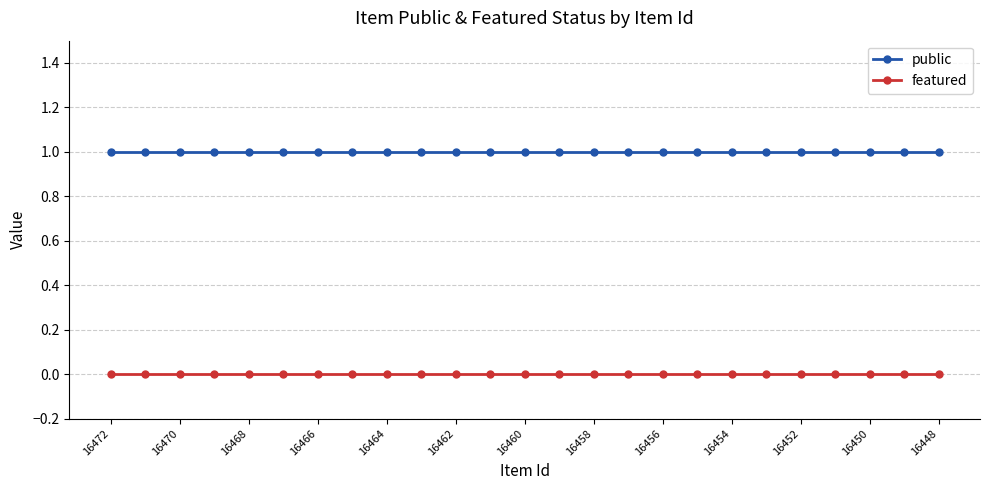

What is the value of the public point at the 14th from the left?

1